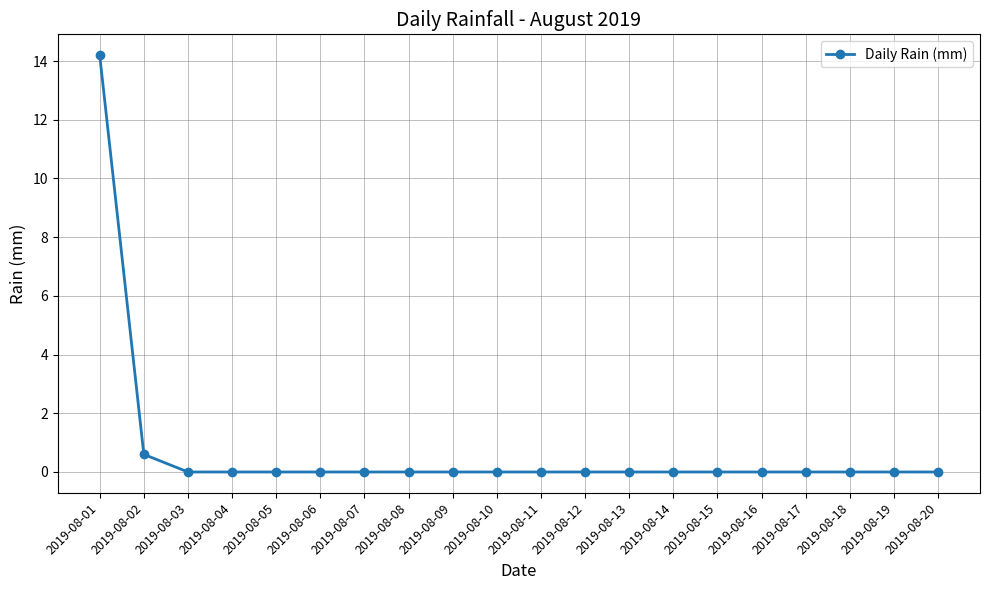

True or false: the data shows 4.7 at 2019-08-01.

False